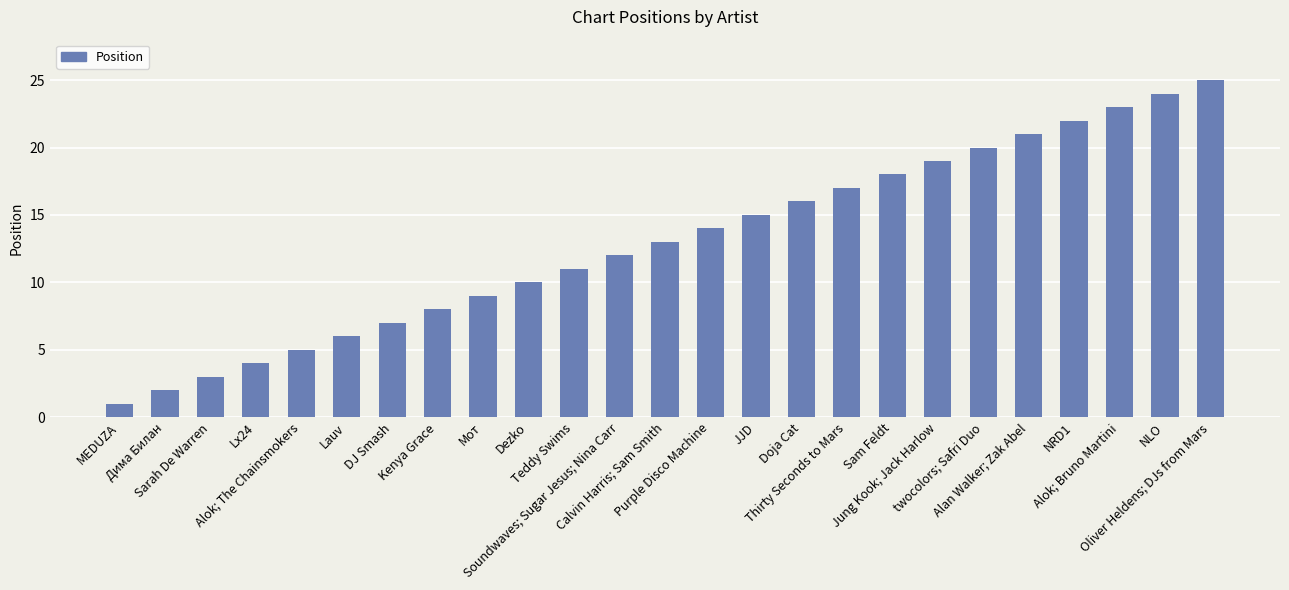

What is the change in value from Мот to Teddy Swims?

+2